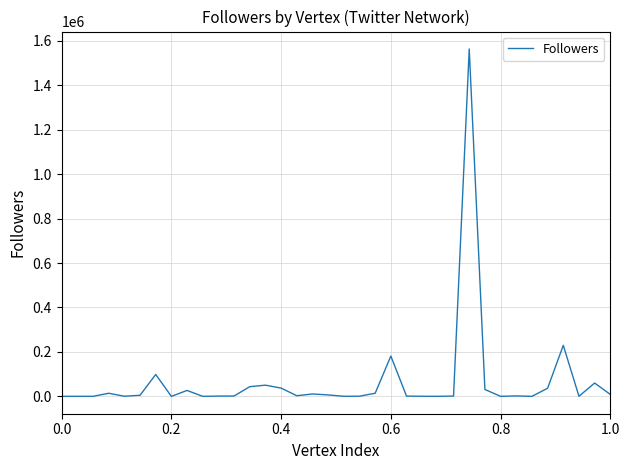

What is the greatest value displayed?

1563284